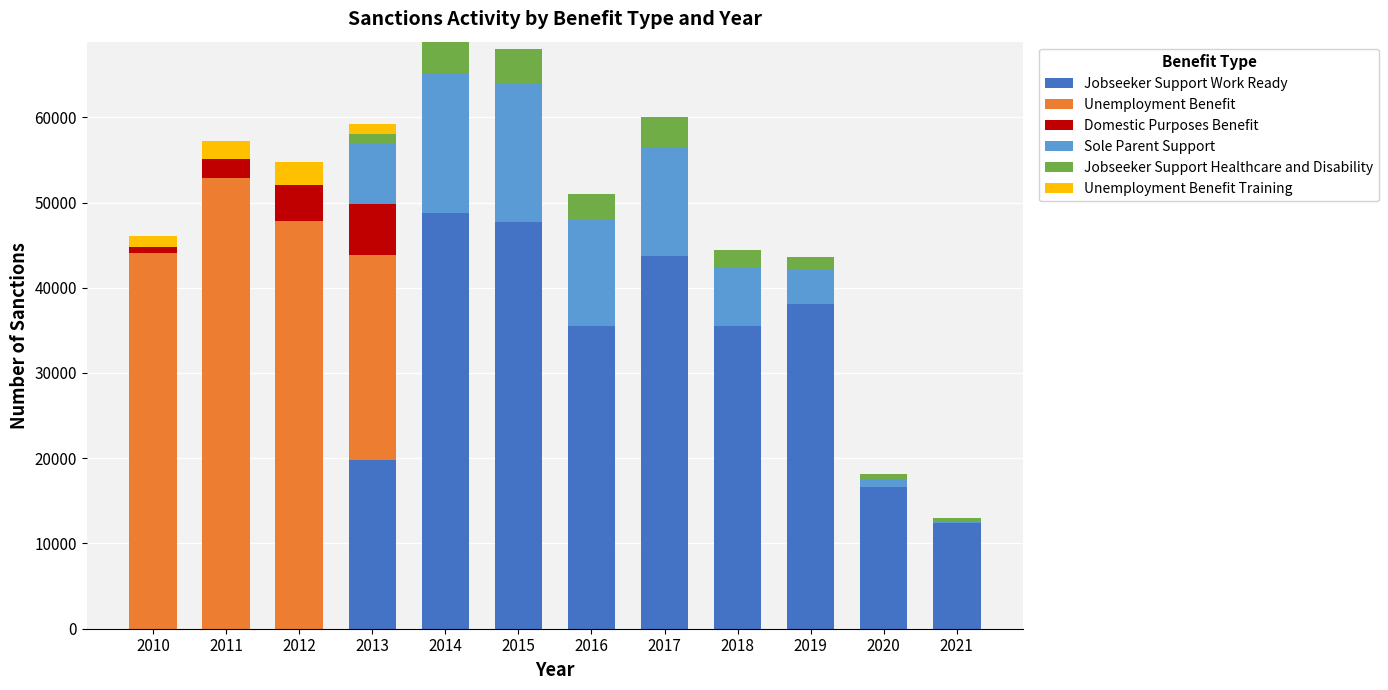

What is the maximum value for Jobseeker Support Work Ready?

48711